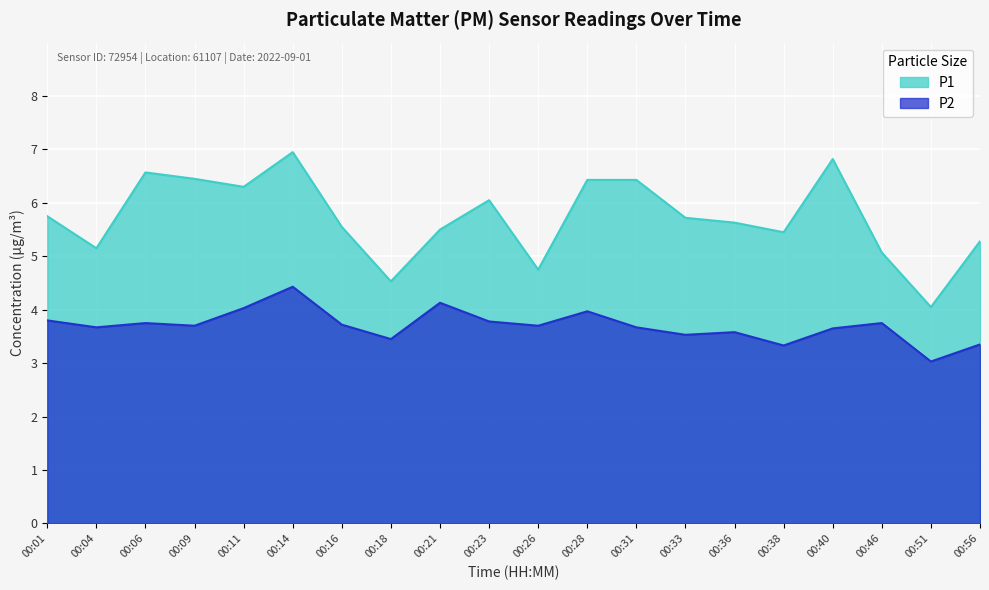

What is the difference between the highest and lowest values at 00:46?

1.3